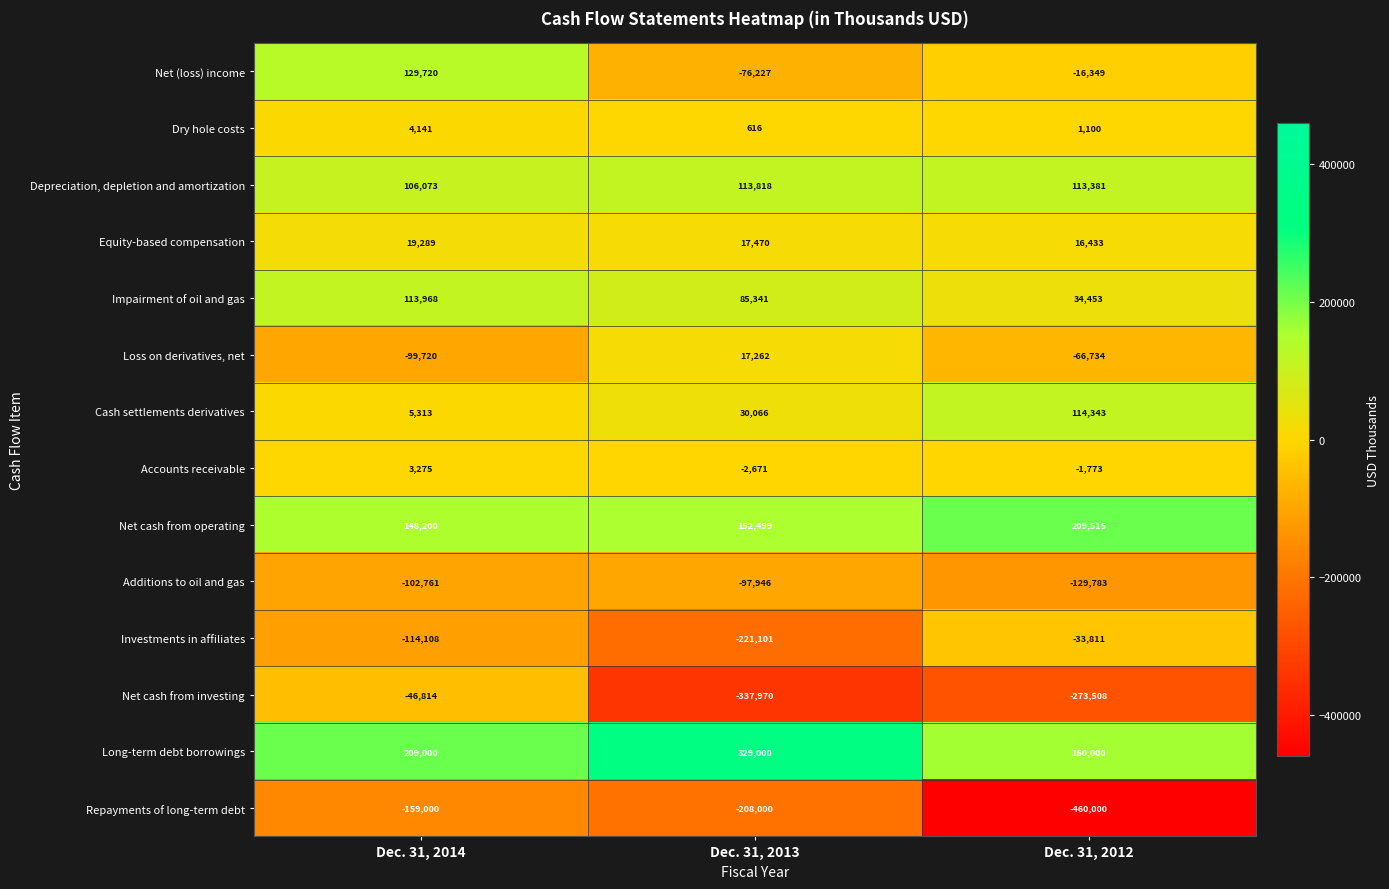

Is it true that Additions to oil and gas equals -129783 at Dec. 31, 2012?

True